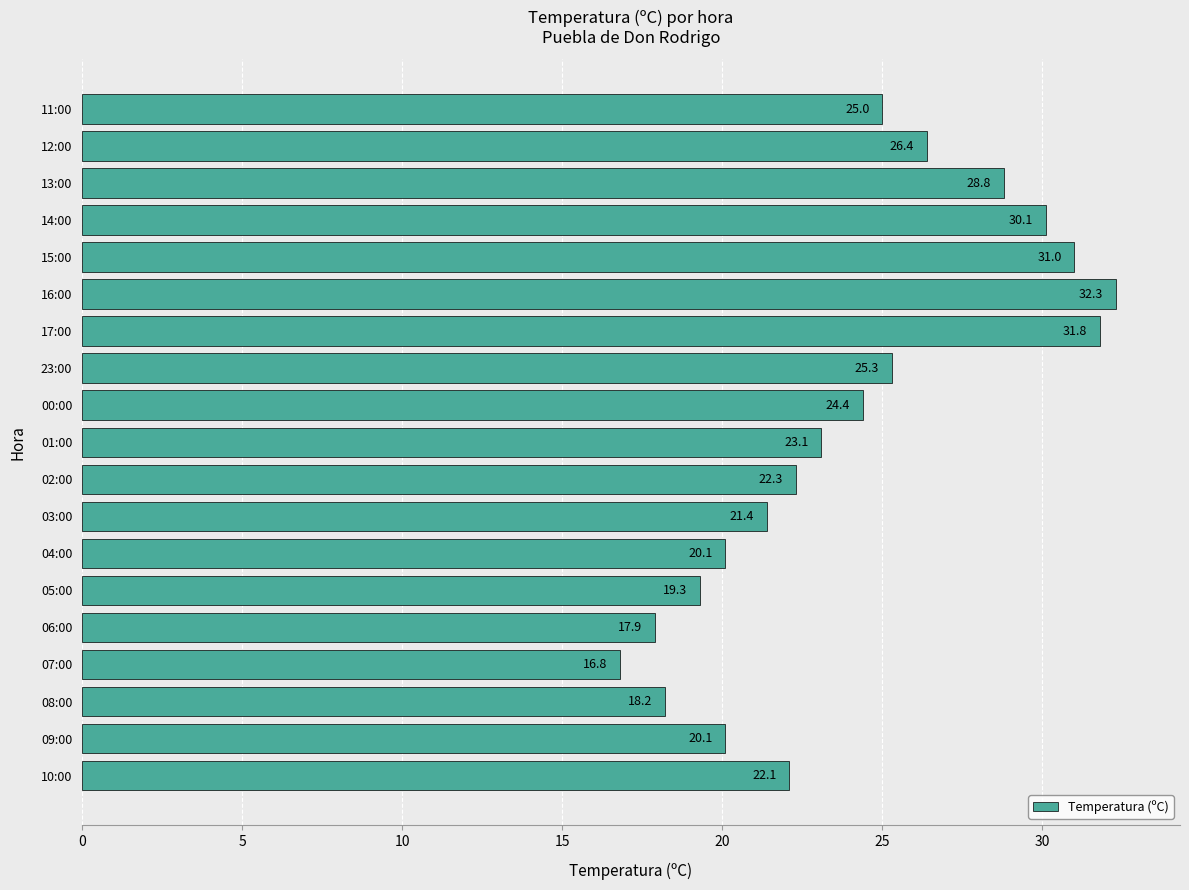

The chart shows a value of 28.7 at 10:00. True or false?

False